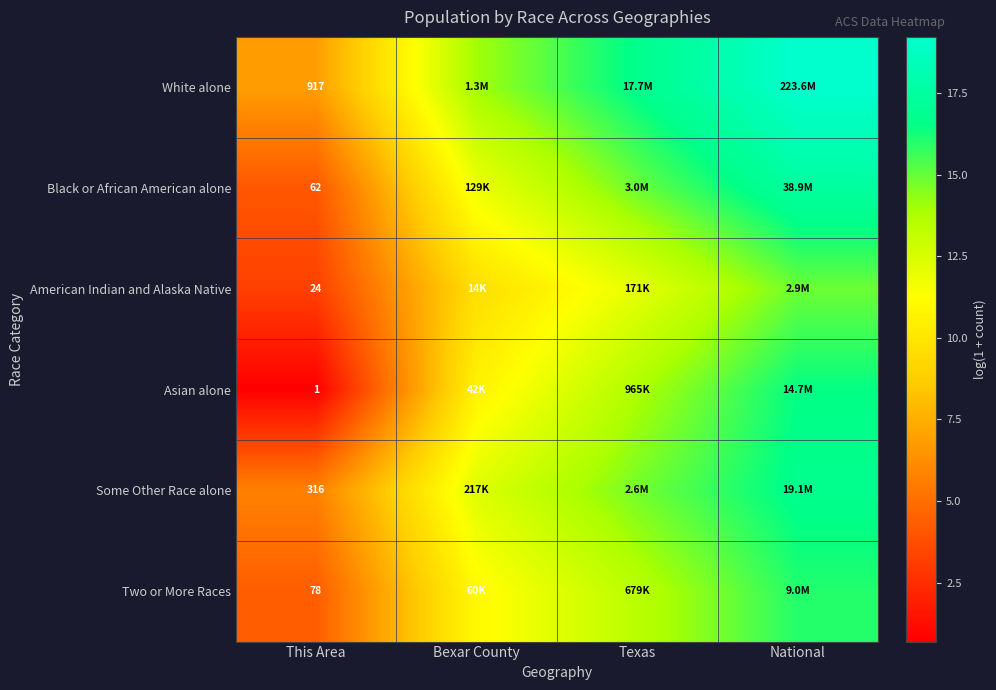

At This Area, list the series in order from largest to smallest.

White alone, Some Other Race alone, Two or More Races, Black or African American alone, American Indian and Alaska Native, Asian alone